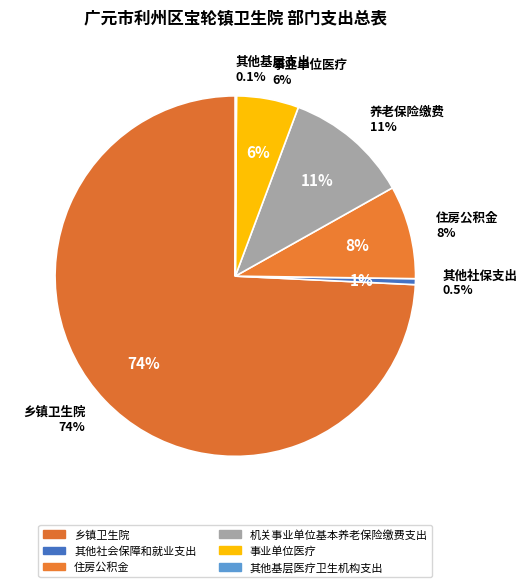

To the nearest percent, what is the difference between the largest and smallest slice percentages?

74%